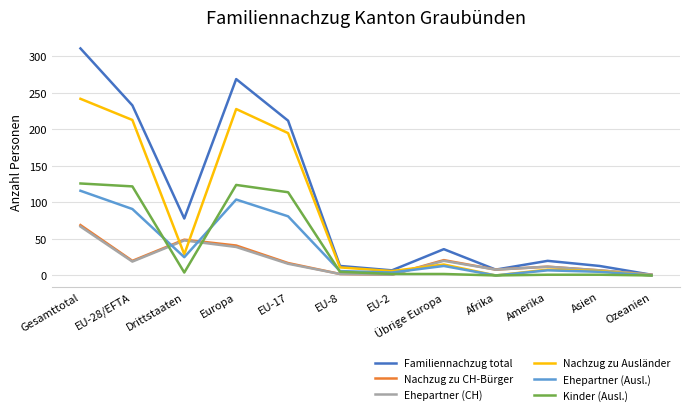

What is the maximum value shown in the chart?

311